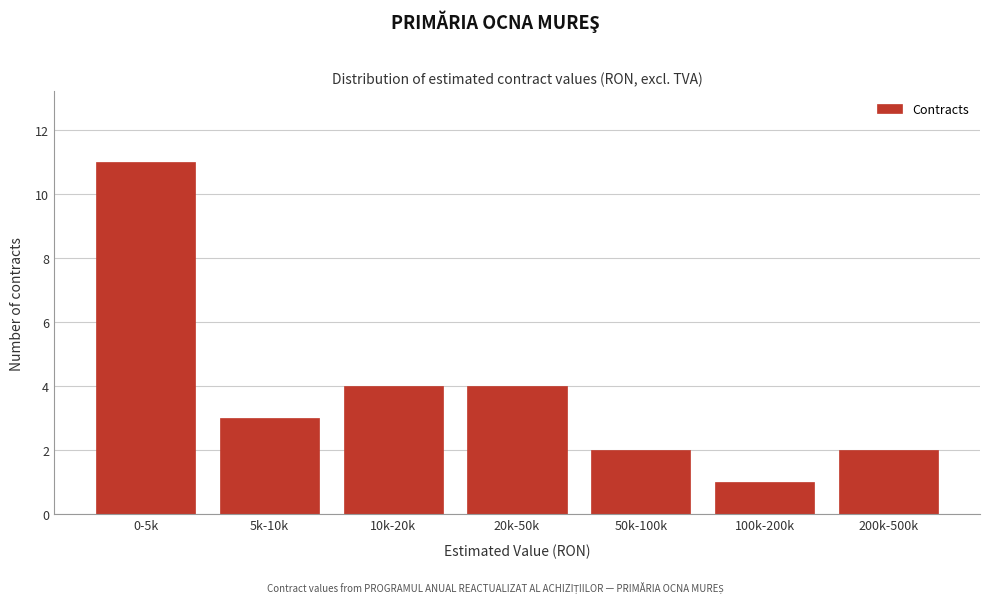

Reading right to left, extract all data points from this chart.

200k-500k=2	100k-200k=1	50k-100k=2	20k-50k=4	10k-20k=4	5k-10k=3	0-5k=11